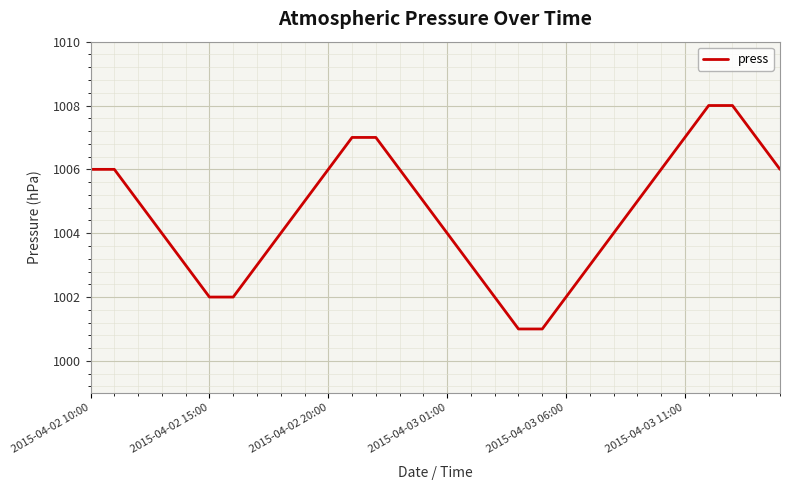

What is the smallest value displayed?

1001